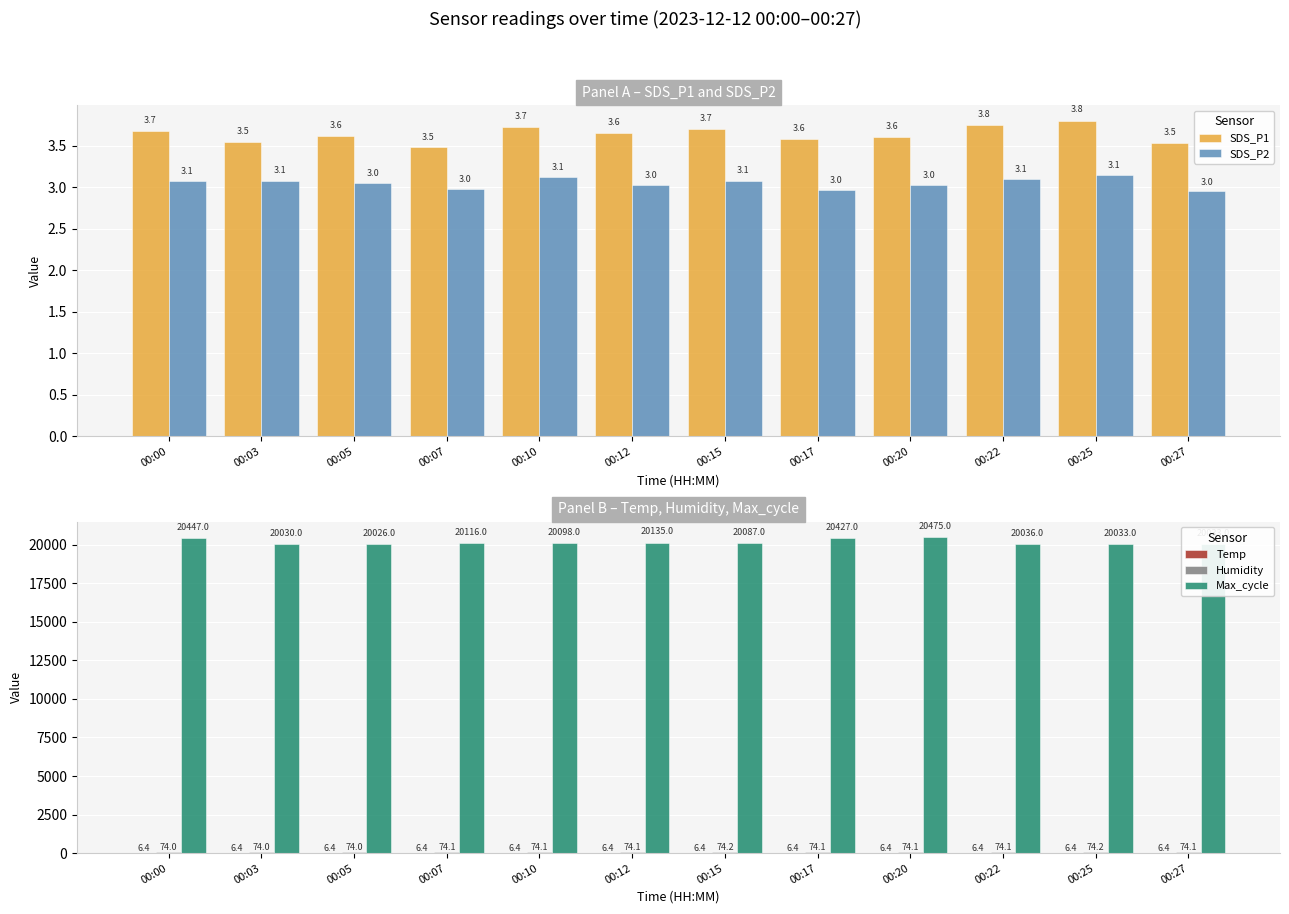

At which category is the sum across all series the highest?

00:20